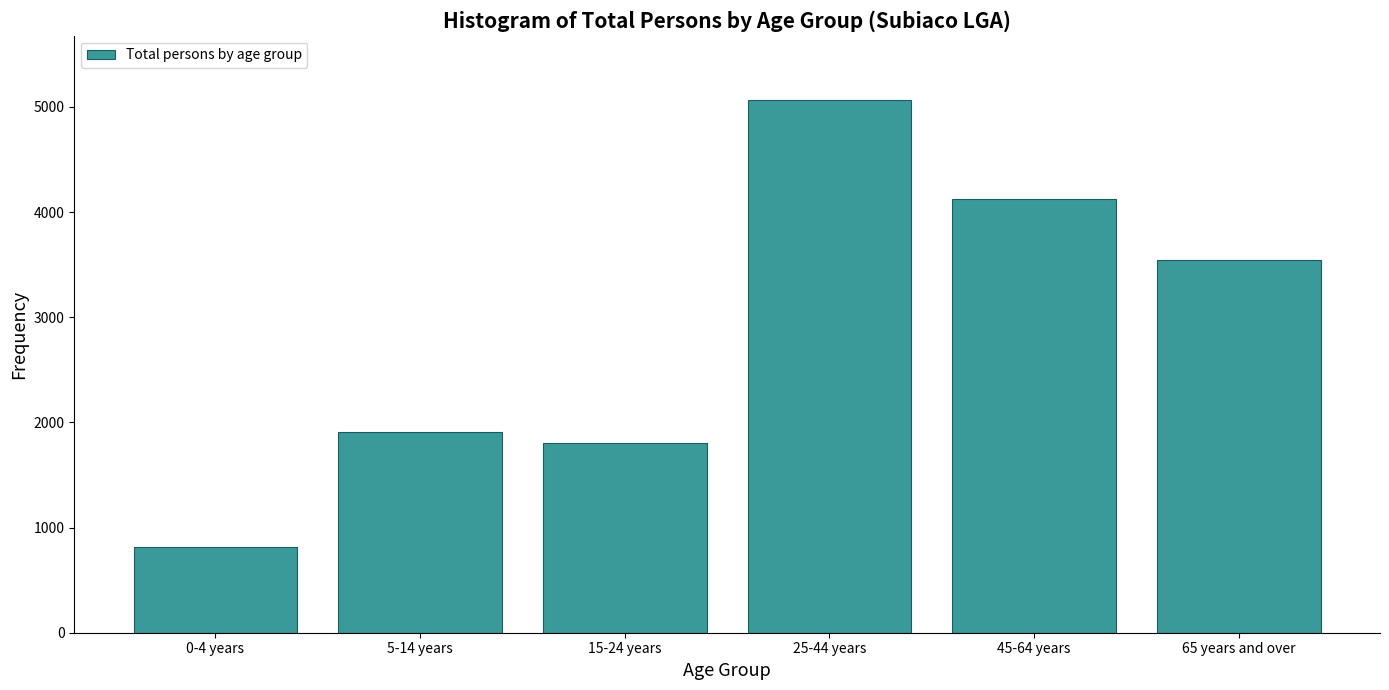

Reading right to left, extract all data points from this chart.

3544	4128	5069	1807	1913	814